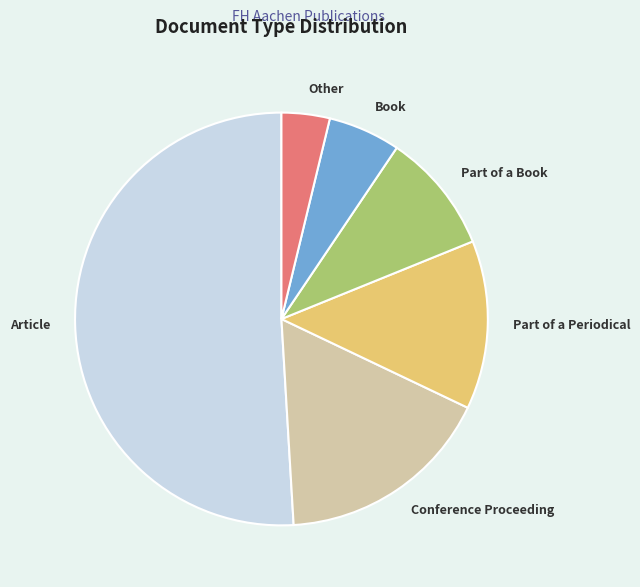

Is there any slice that represents more than half of the pie?

Yes